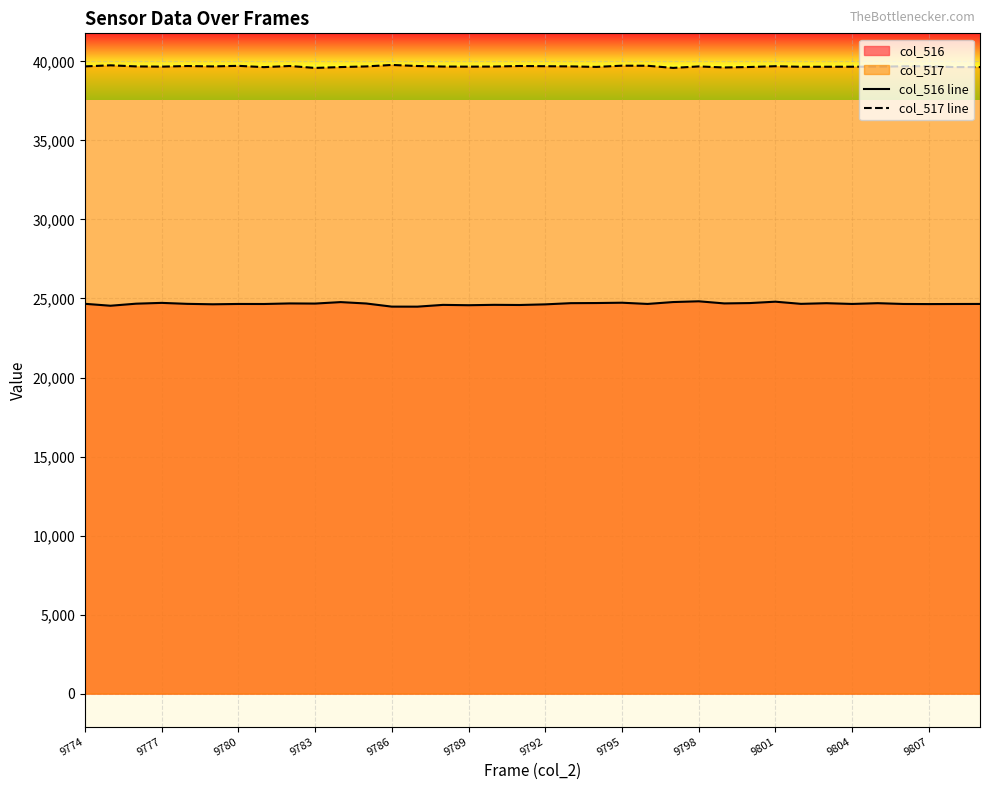

What is the minimum value shown in the chart?

24483